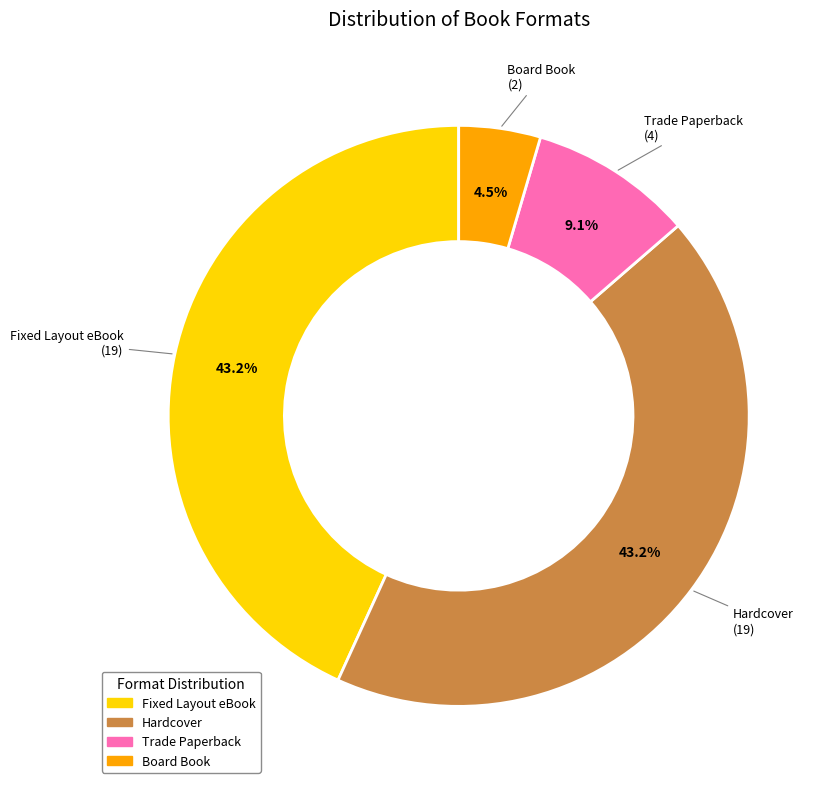

To the nearest percent, what is the difference between the Board Book and Fixed Layout eBook slice percentages?

39%